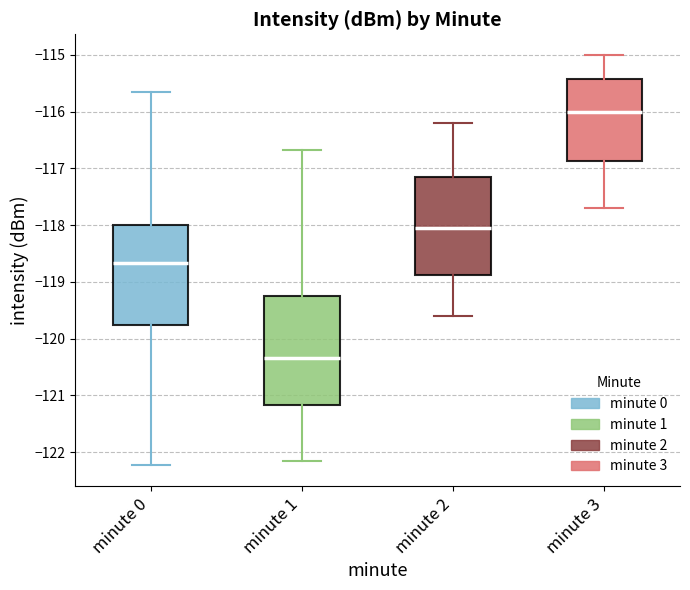

Comparing the boxes themselves (not the whiskers), which one is the tallest?

minute 1